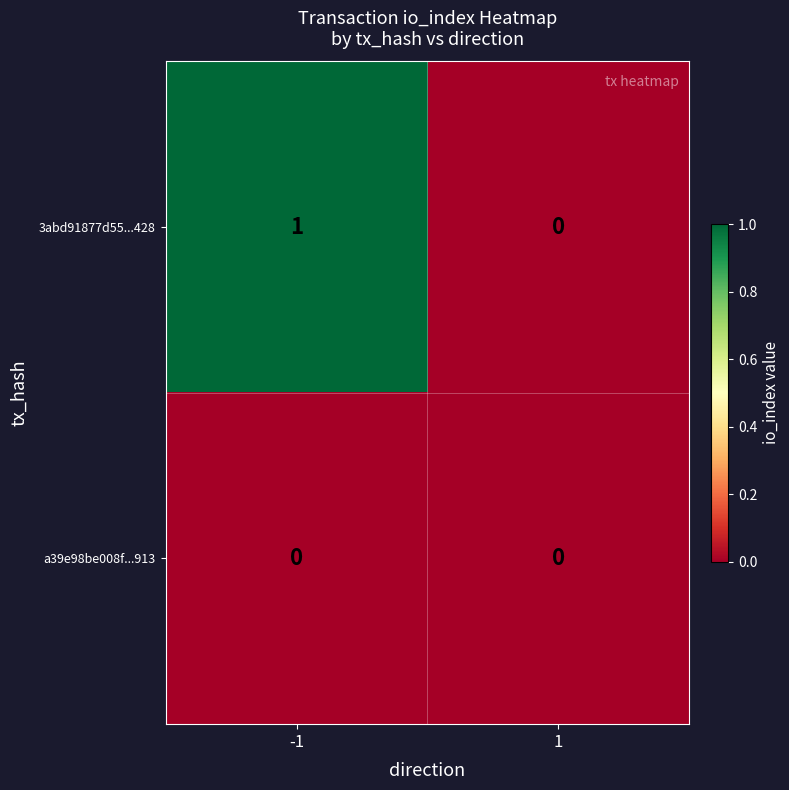

Reading left to right, extract all data points from this chart.

3abd91877d55...428: 1	0
a39e98be008f...913: 0	0